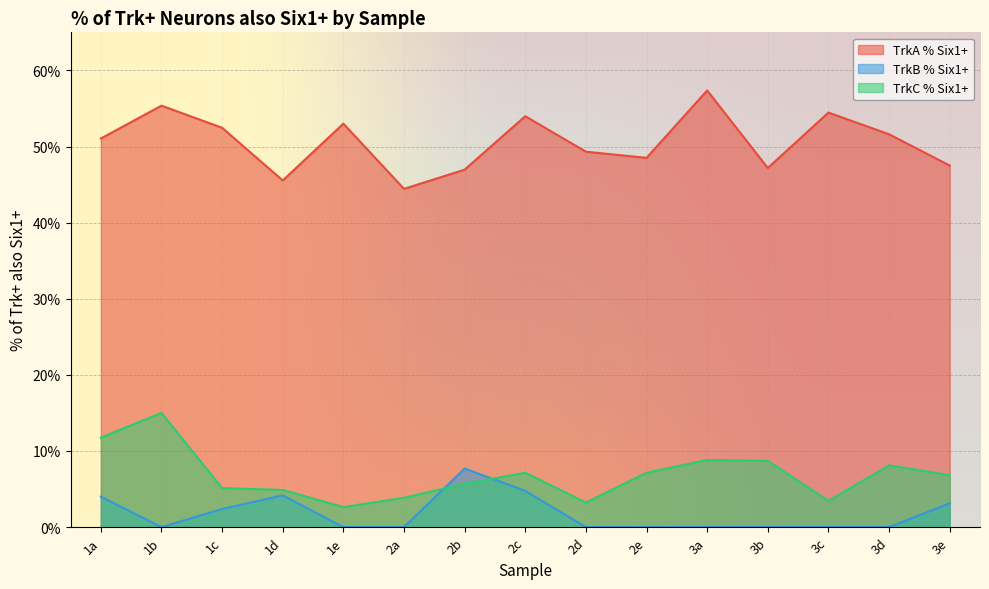

Is it true that TrkC % Six1+ equals 11.8 at 1a?

True